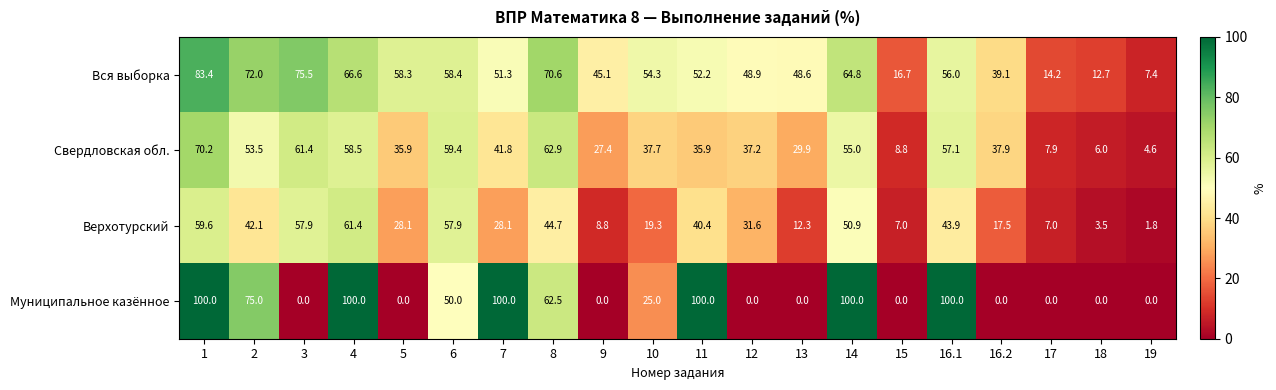

Is it true that Свердловская обл. equals 27.0 at 16.1?

False